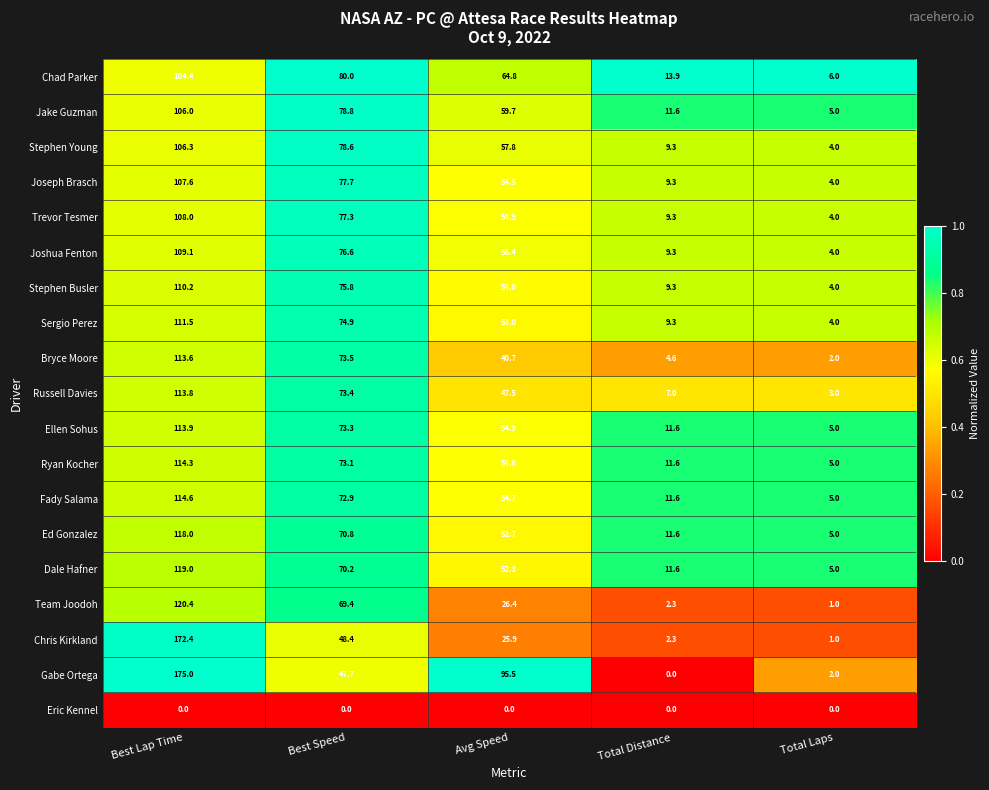

Count the number of categories in the chart.

5